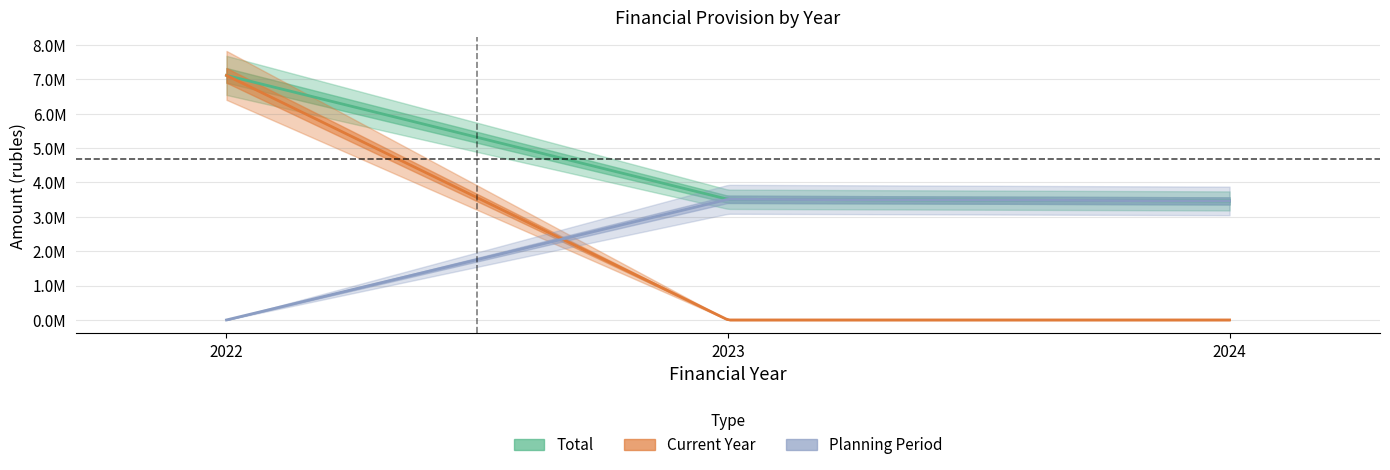

Reading left to right, list all the values displayed in this chart.

current_year: 7116613.0	0.0	0.0
first_plan_year: 0.0	3510991.0	0.0
second_plan_year: 0.0	0.0	3463332.0
total: 7116613.0	3510991.0	3463332.0